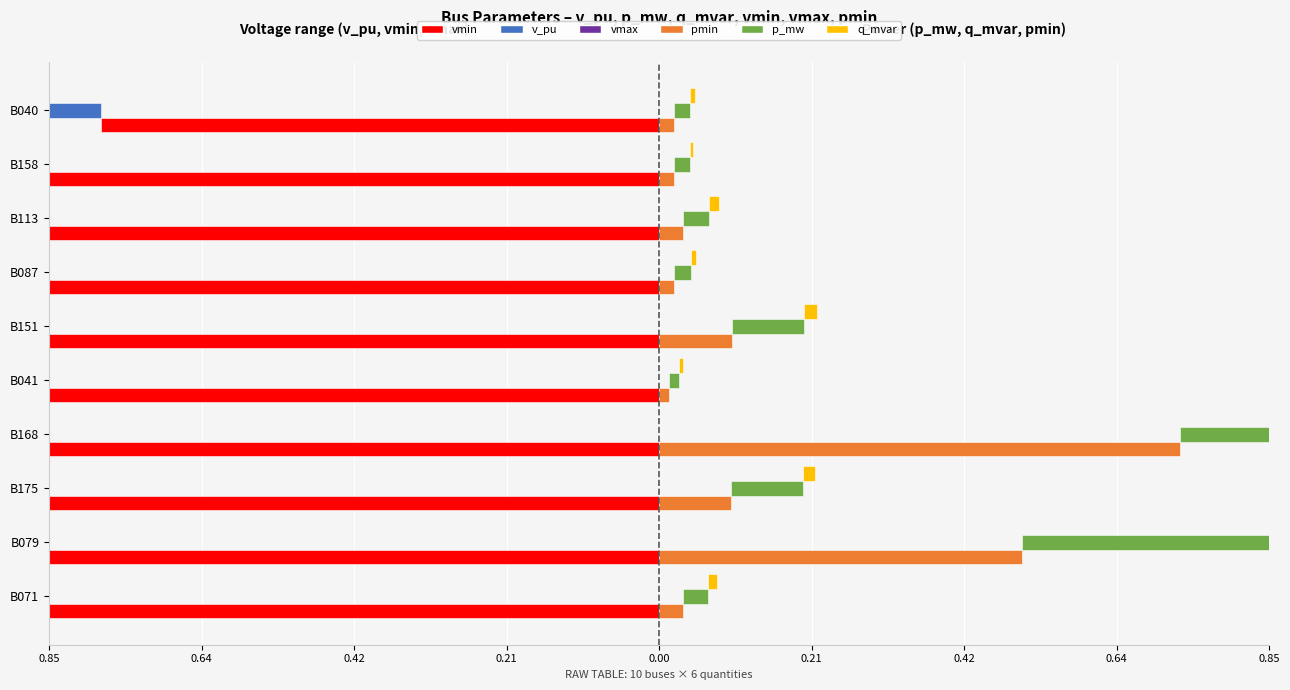

What is the difference between the second highest and second lowest values in the v_pu series?

2.6